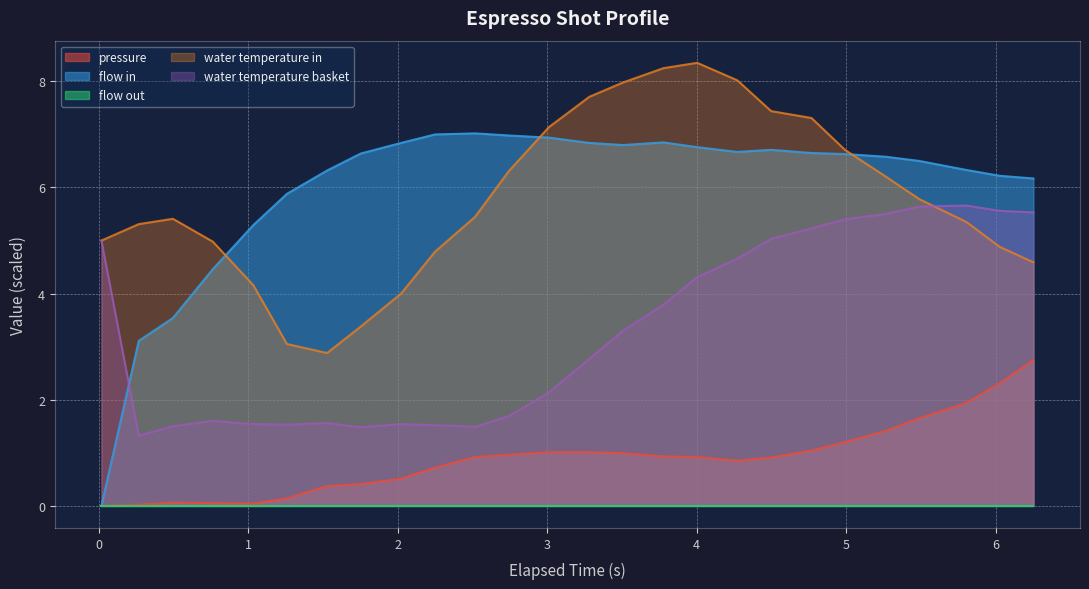

The value of flow_in at 3.507 is 1.8. True or false?

False